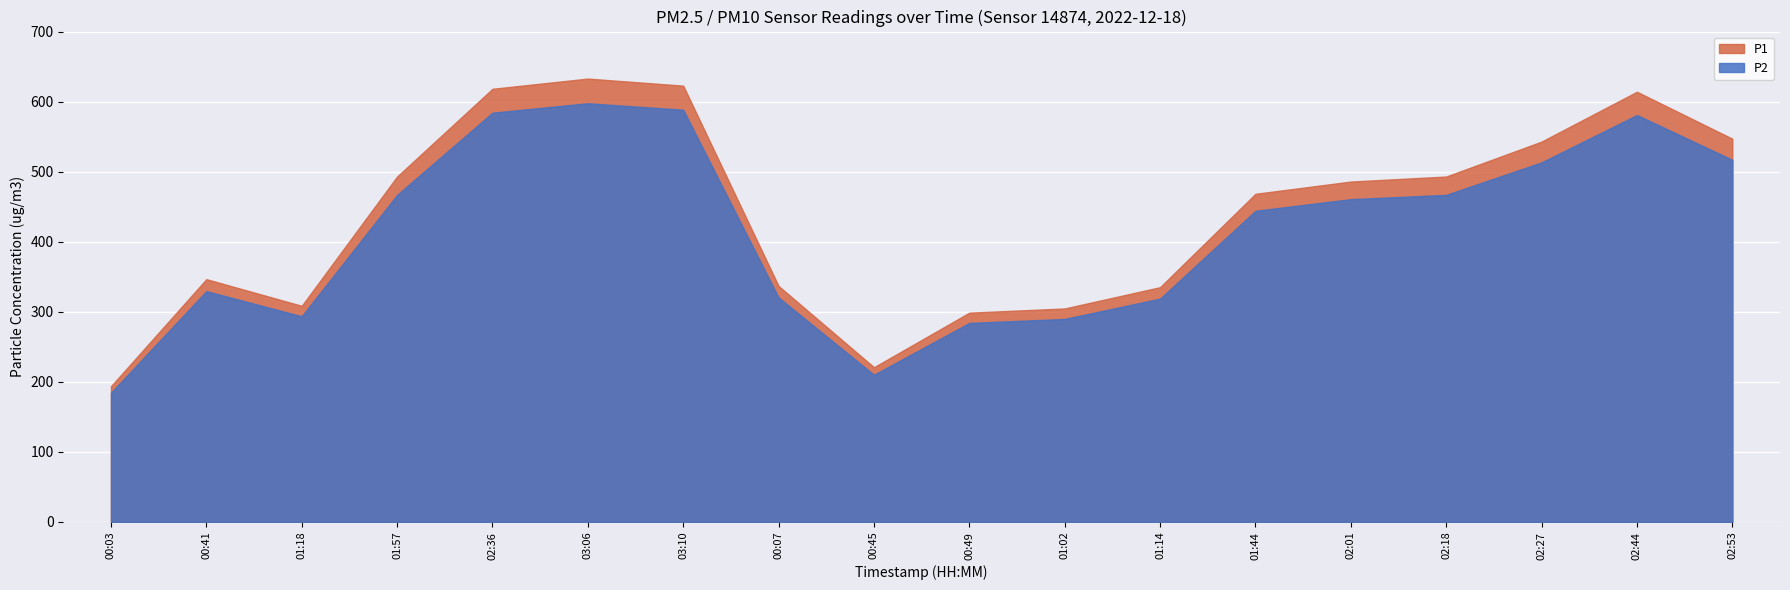

How many values in the P2 series exceed 460?

9